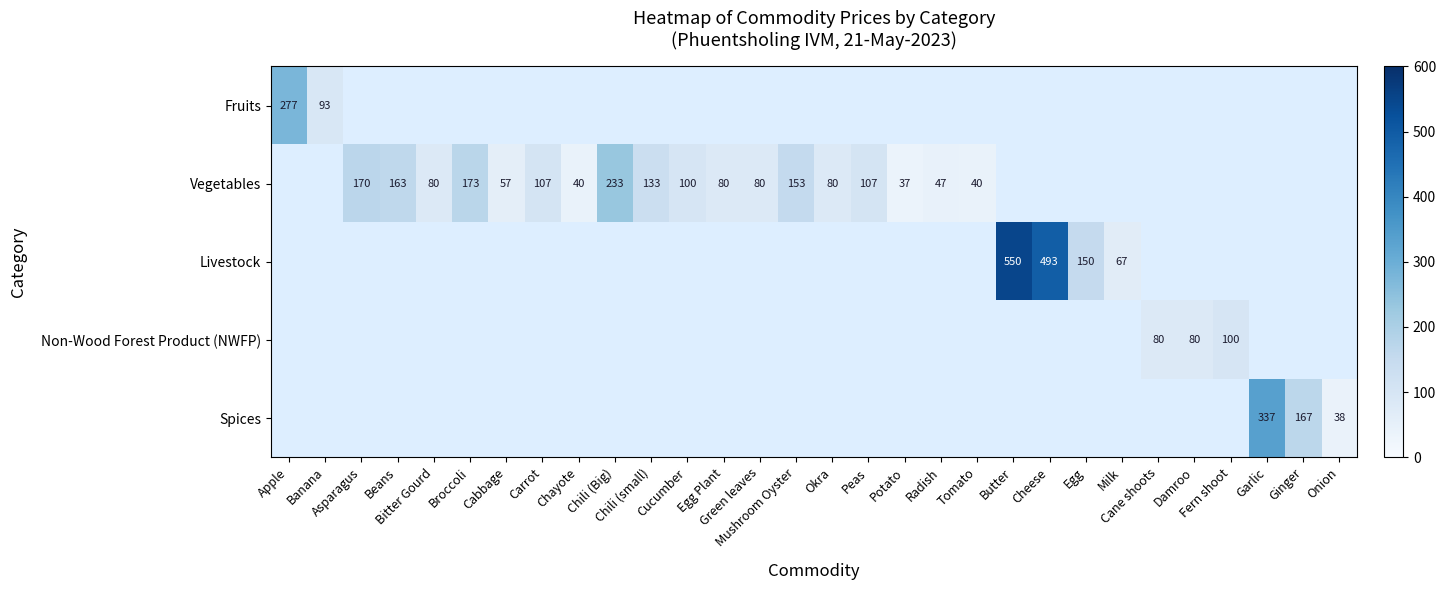

How many positive values does the Spices series have?

3